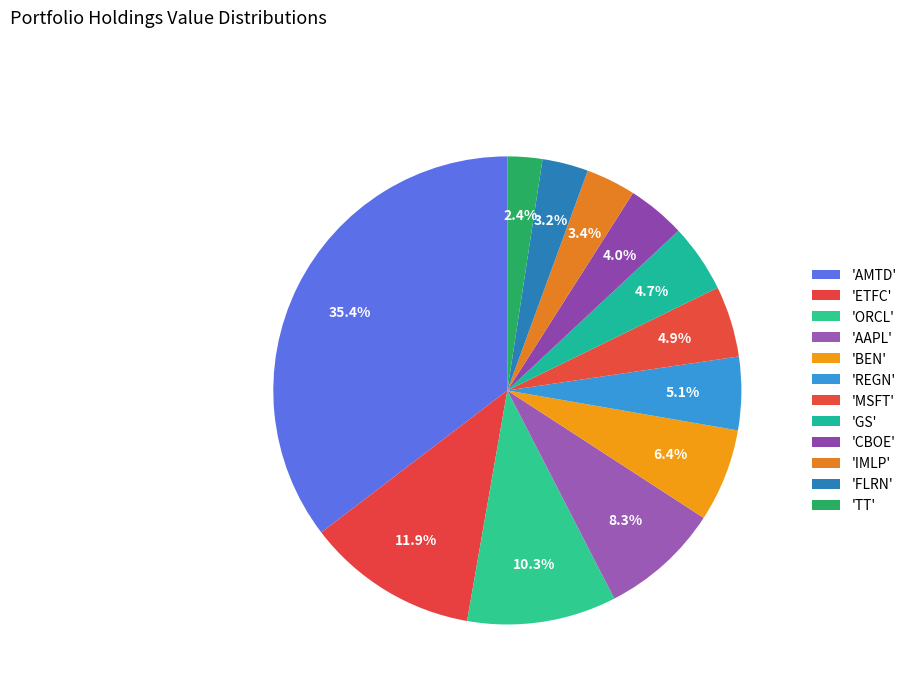

How many segments does this pie chart have?

12